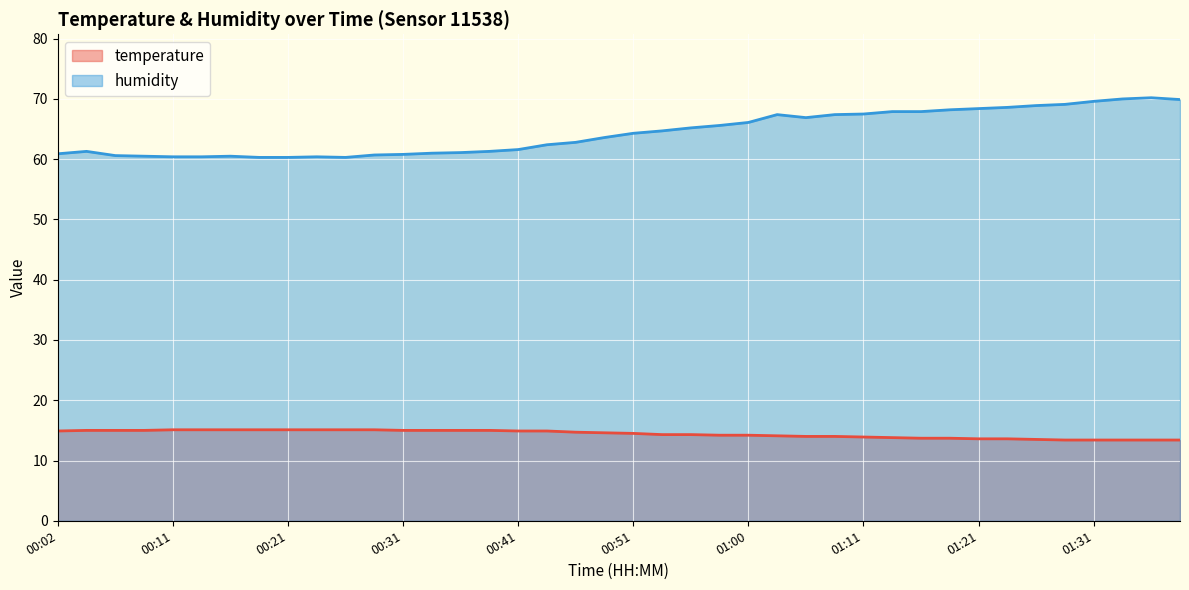

True or false: temperature has more than 0 points higher than both neighbors.

False